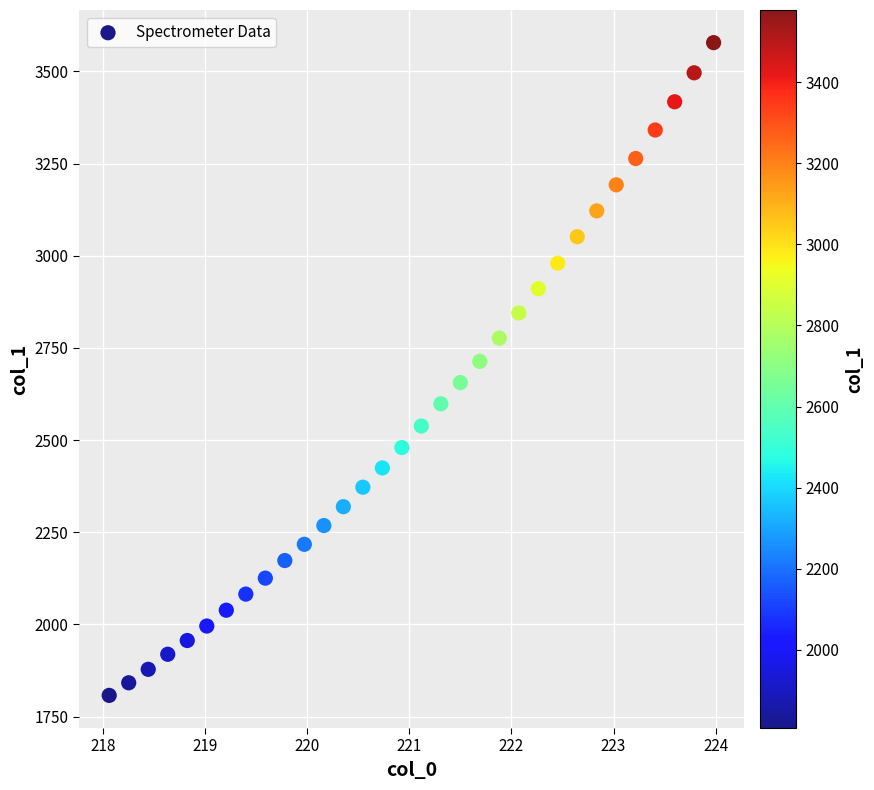

What is the range of Y values (max minus min)?

1770.6